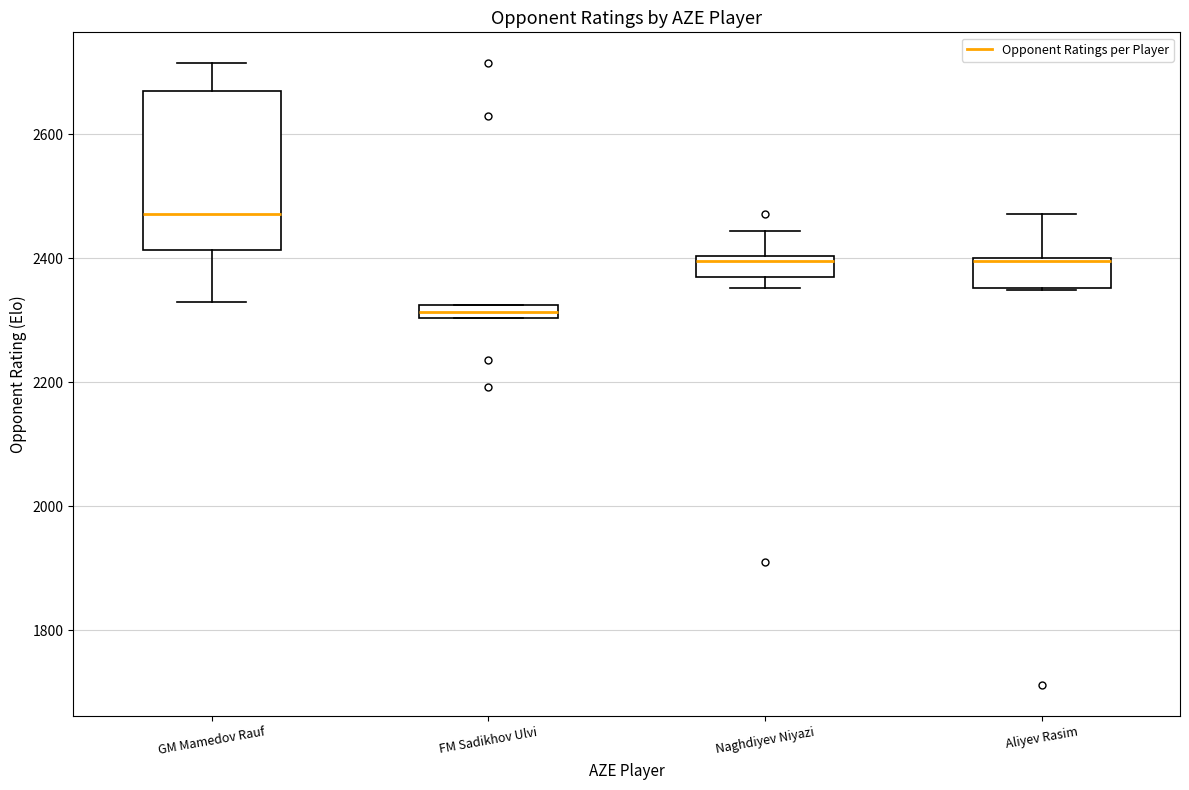

Which box has the highest median line?

GM Mamedov Rauf